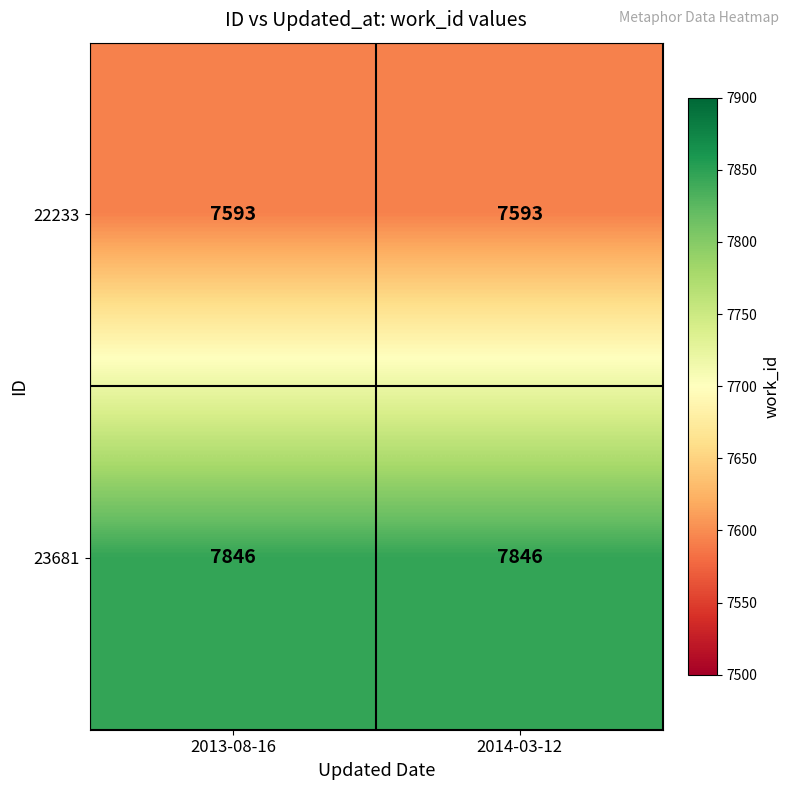

What is the spread (max minus min) of values at 2014-03-12?

253